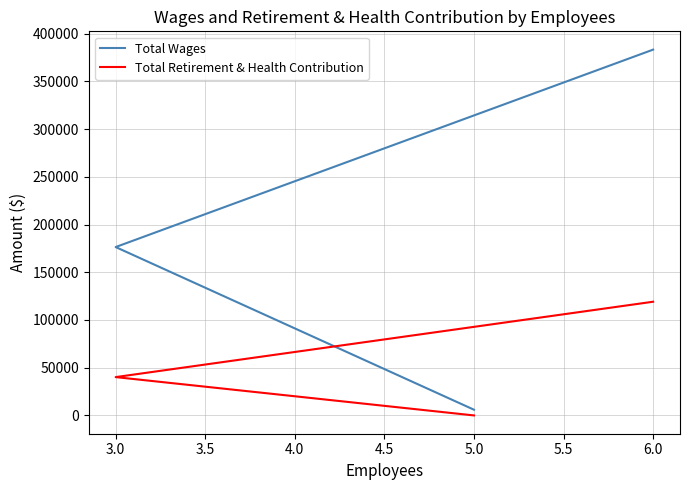

What position from the left is 3.0?

2